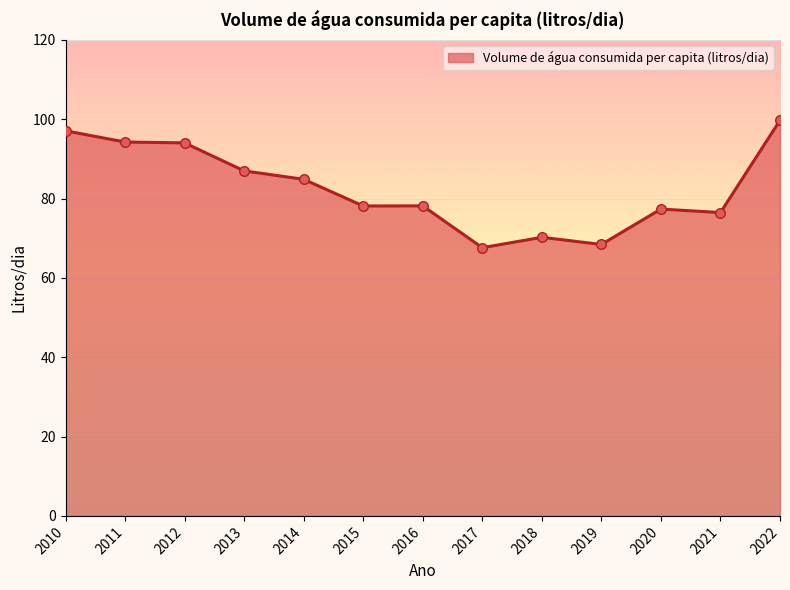

What is the change in value from 2011 to 2021?

-17.8